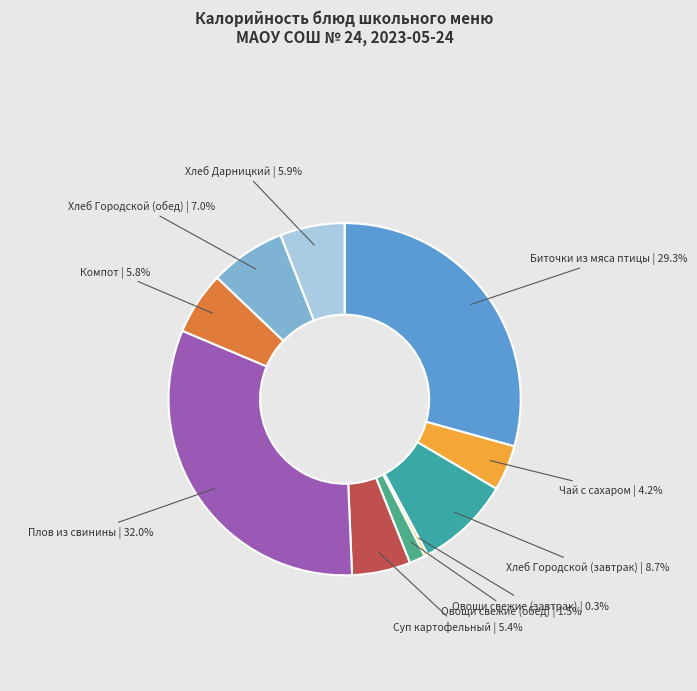

To the nearest percent, what is the average slice percentage?

10%